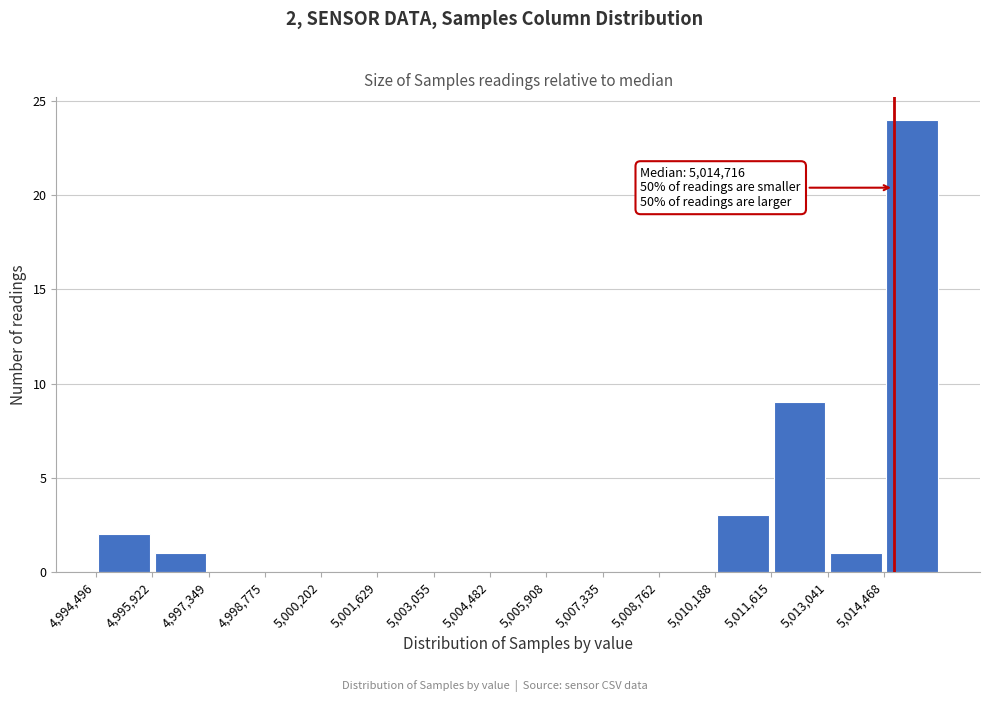

Which range on the x-axis has the tallest bar?

5014400 to 5015800